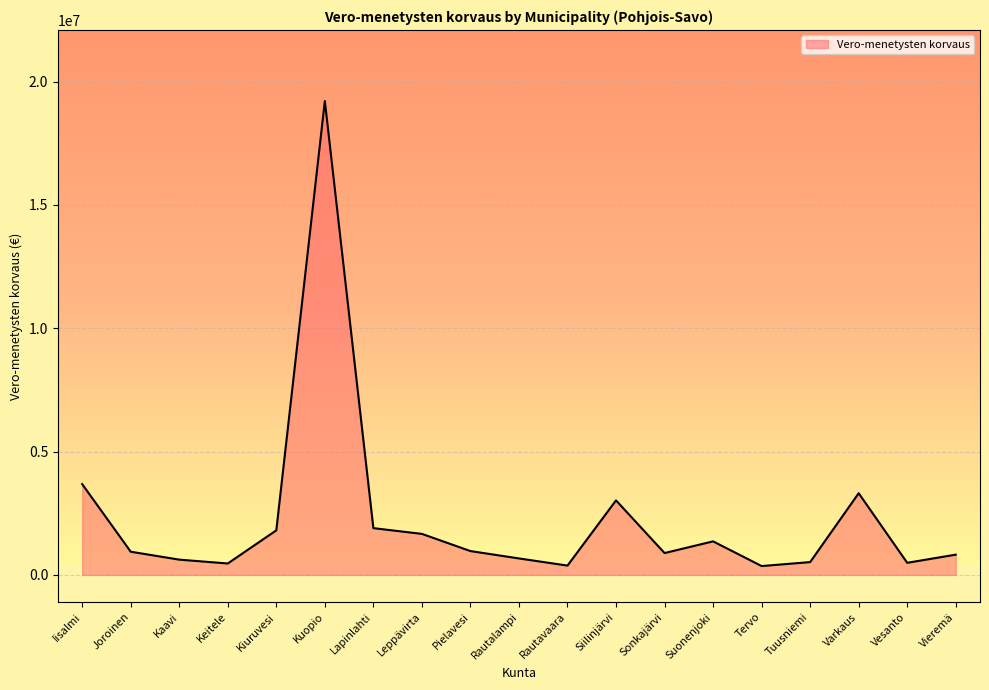

Does the chart display data point markers on the line(s)?

No